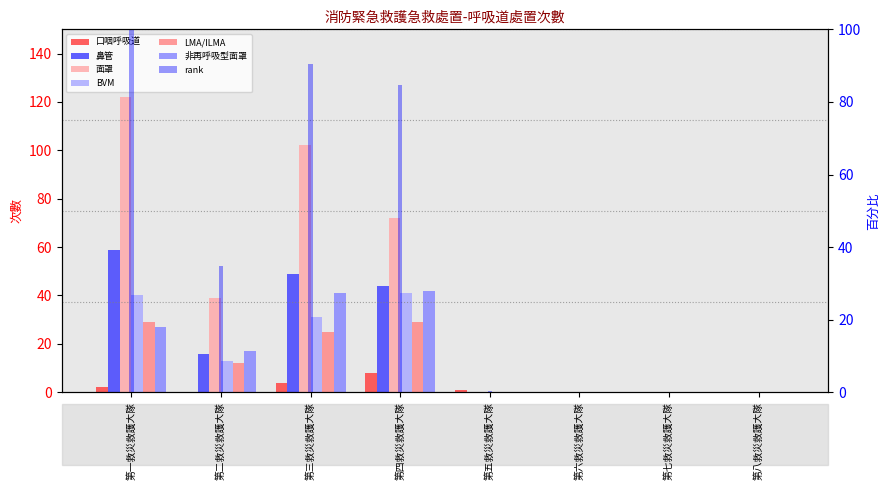

Rank the series by their maximum value, from highest to lowest.

面罩, 鼻管, 非再呼吸型面罩, BVM, LMA/ILMA, 口咽呼吸道